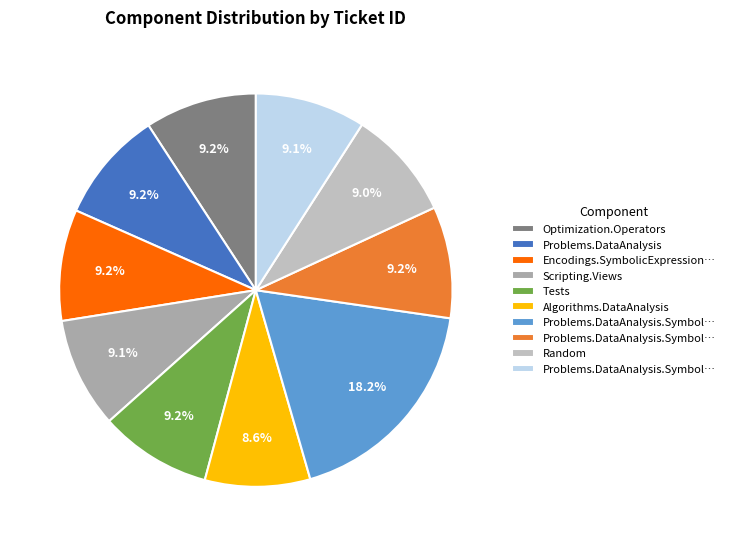

What is the largest slice in the pie chart?

Problems.DataAnalysis.Symbolic